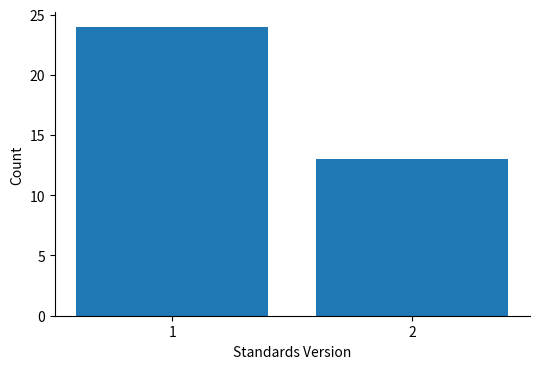

Reading left to right, transcribe all the data shown in this chart.

24	13